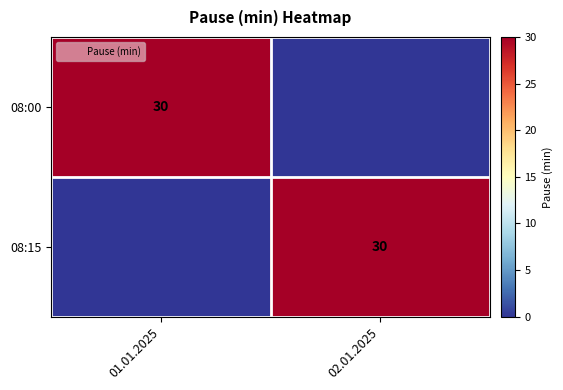

What is the approximate value of 08:00 at 01.01.2025?

30